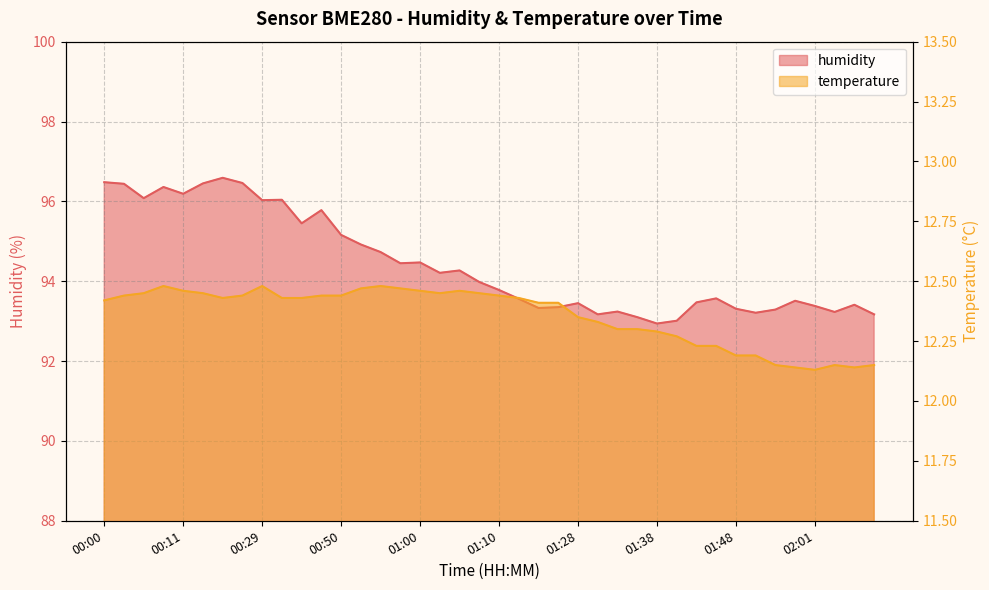

Does the chart display data point markers on the line(s)?

No